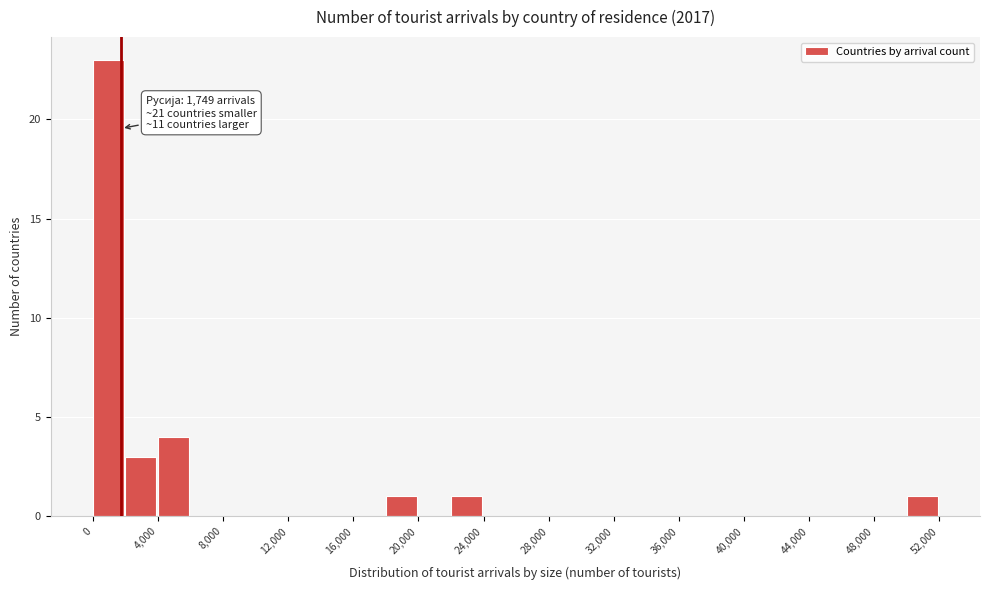

Which range on the x-axis has the tallest bar?

0 to 2000